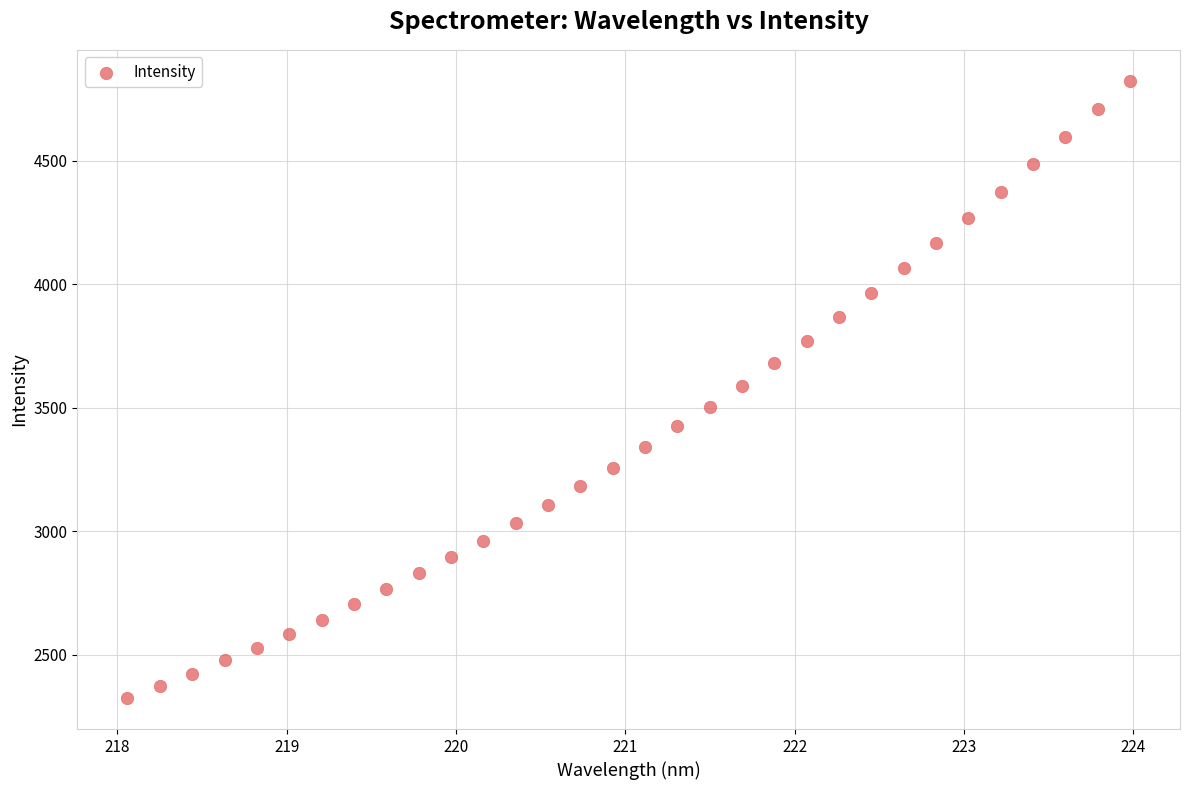

What is the range of Y values (max minus min)?

2500.8